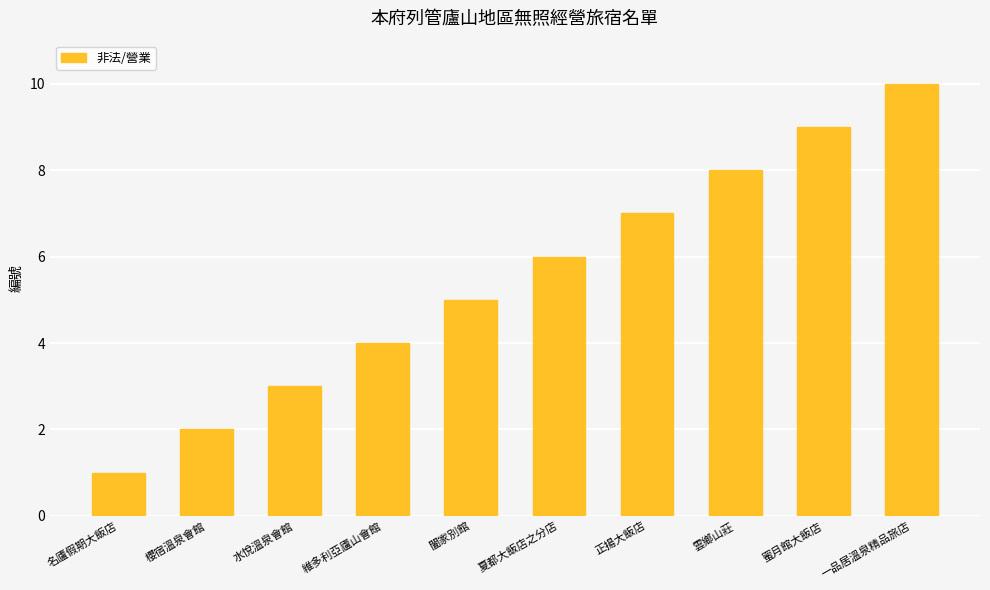

Which label corresponds to the smallest value in the chart?

名廬假期大飯店